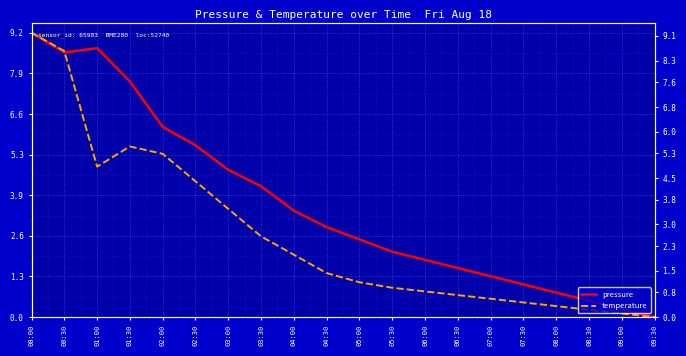

Reading left to right, list all the values displayed in this chart.

pressure: 9.2	8.6	8.7	7.6	6.2	5.6	4.8	4.2	3.4	2.9	2.5	2.1	1.9	1.6	1.3	1.1	0.8	0.5	0.3	0.0
temperature: 9.2	8.6	4.9	5.5	5.3	4.4	3.5	2.6	2.0	1.4	1.1	0.9	0.8	0.7	0.6	0.5	0.4	0.2	0.1	0.0